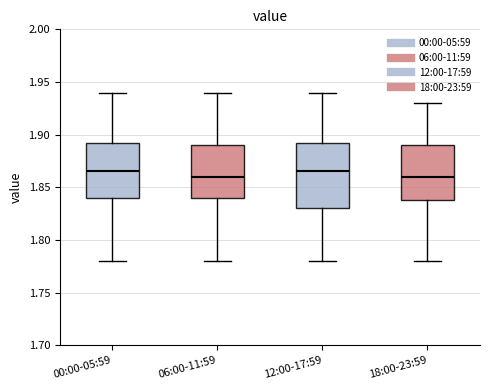

Which box is the tallest, from its lower edge to its upper edge?

12:00-17:59